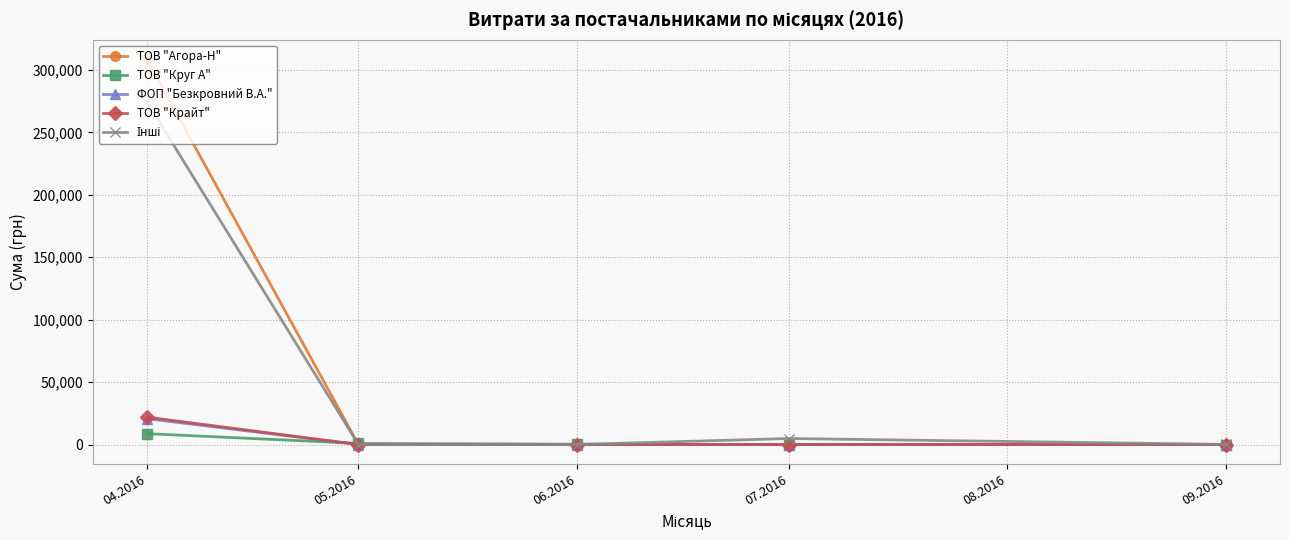

The value of ФОП "Безкровний В.А." at 07.2016 is 13708.2. True or false?

False